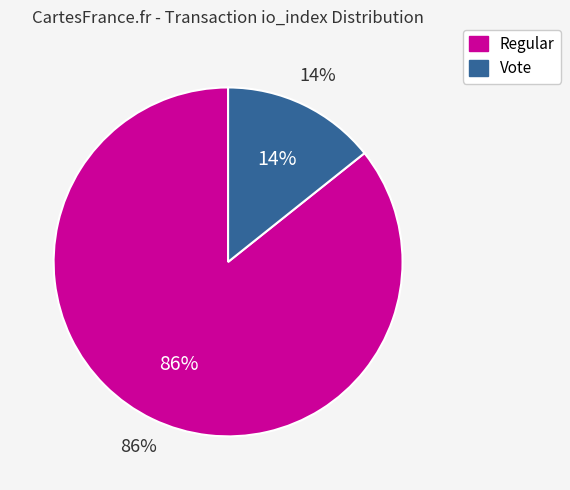

Count the number of slices in the pie.

2